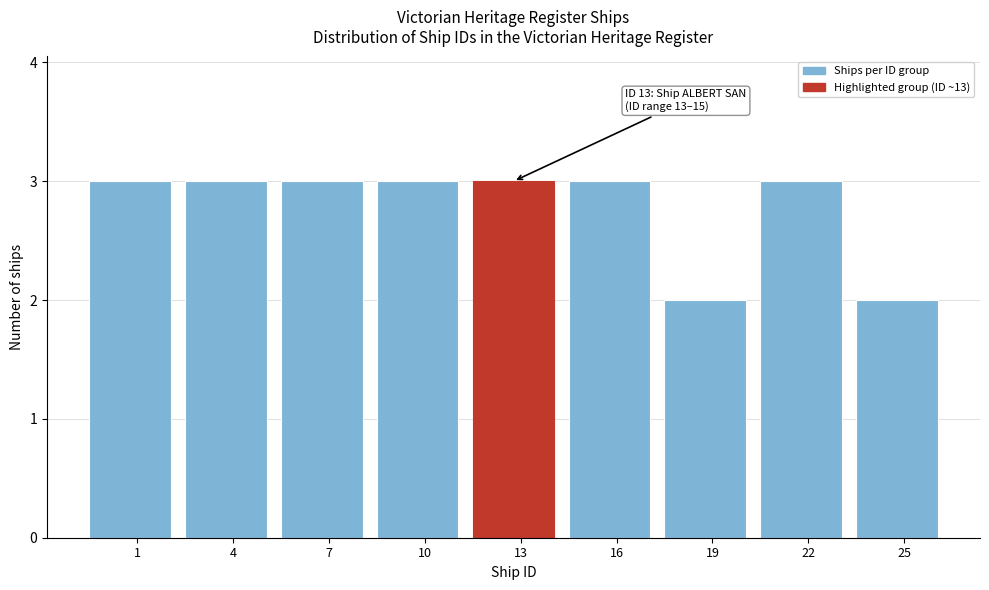

Reading left to right, what are all the values shown in this chart?

1=3	4=3	7=3	10=3	13=3	16=3	19=2	22=3	25=2